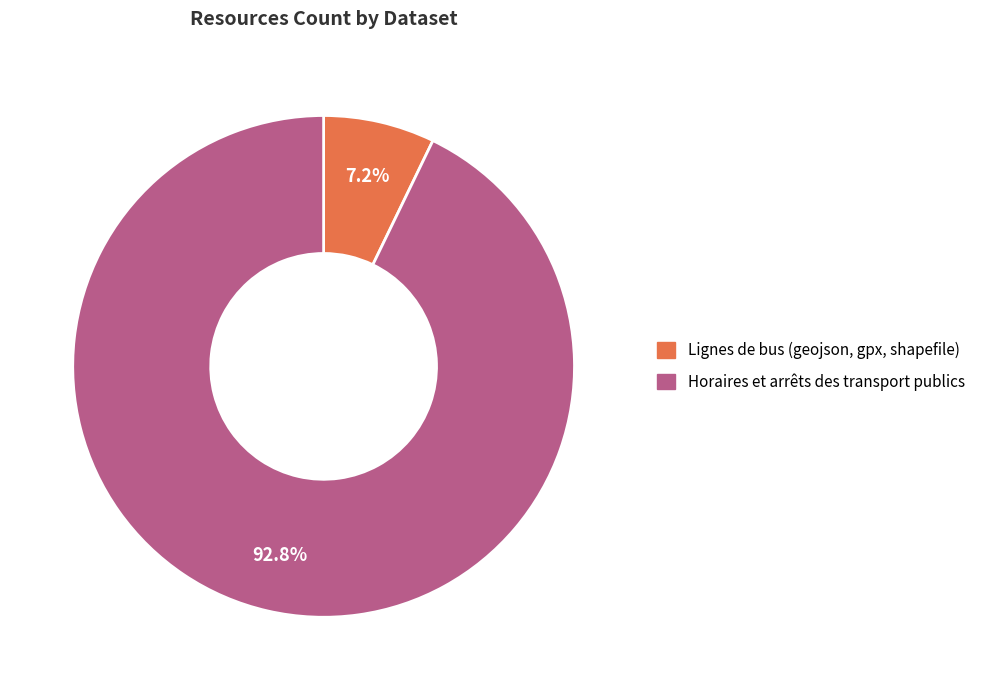

Which slice represents more than half of the pie?

Horaires et arrêts des transport publics